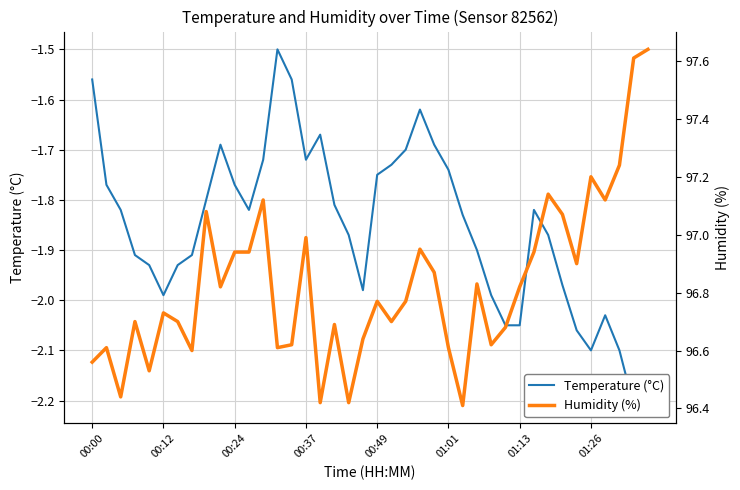

At how many categories does at least one series exceed 51?

40